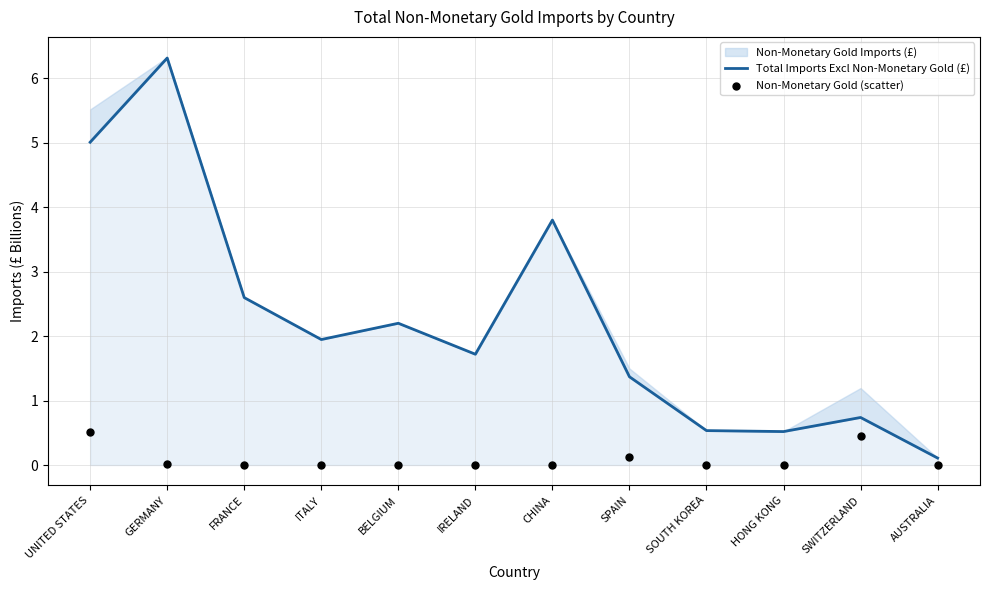

Is the value of Total Imports Excl Non-Monetary Gold (£) at CHINA greater than the value of Non-Monetary Gold (scatter) at ITALY?

Yes